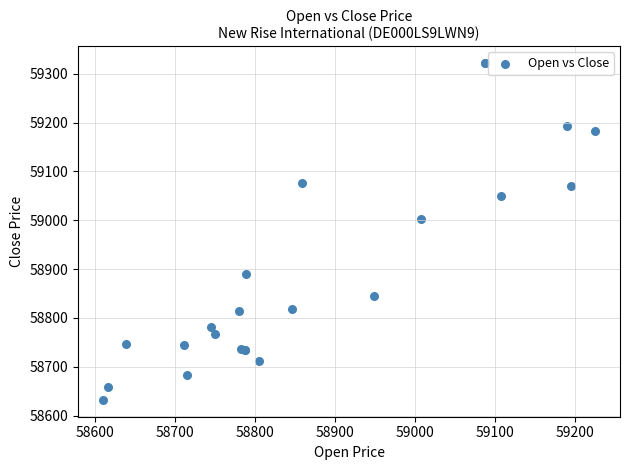

What Y value in the scatter plot is closest to 58977?

59003